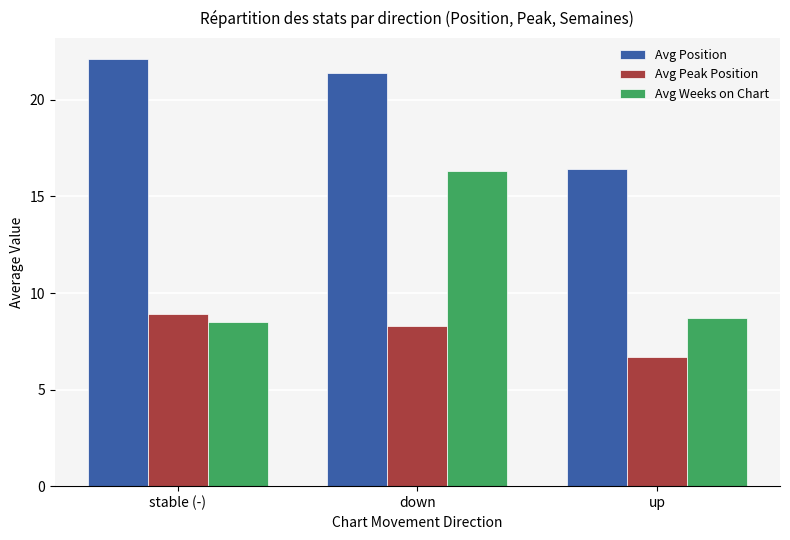

At how many categories does at least one series exceed 16?

3